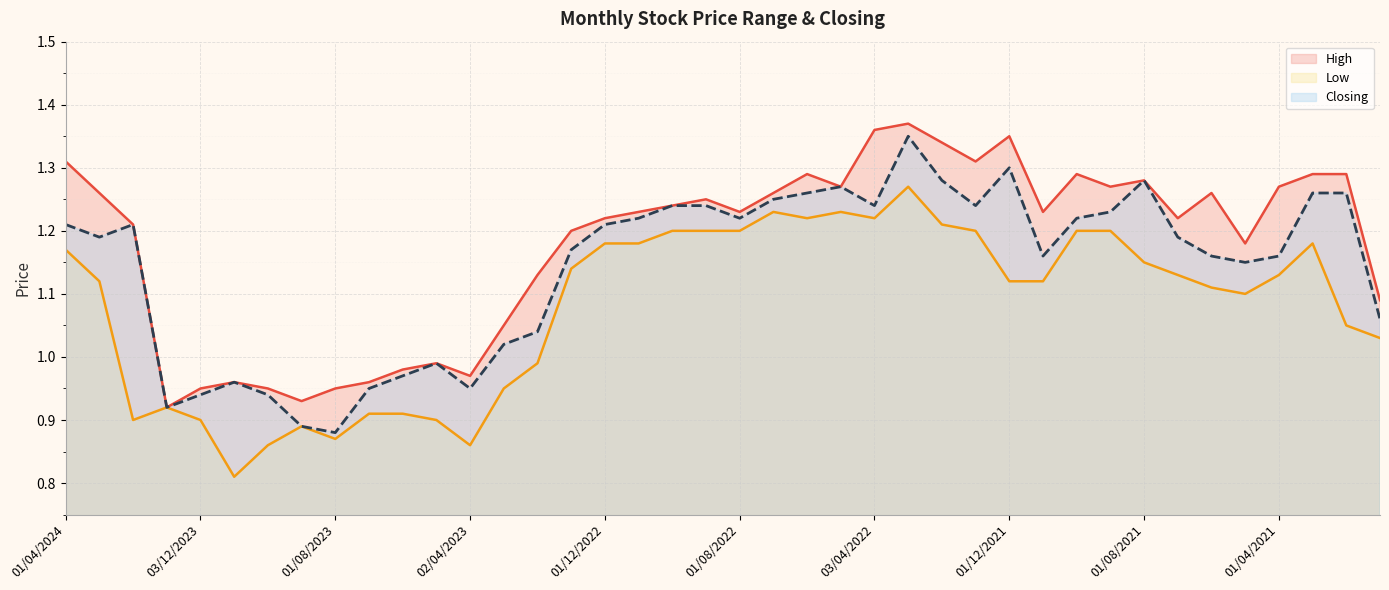

What is the minimum value shown in the chart?

0.8